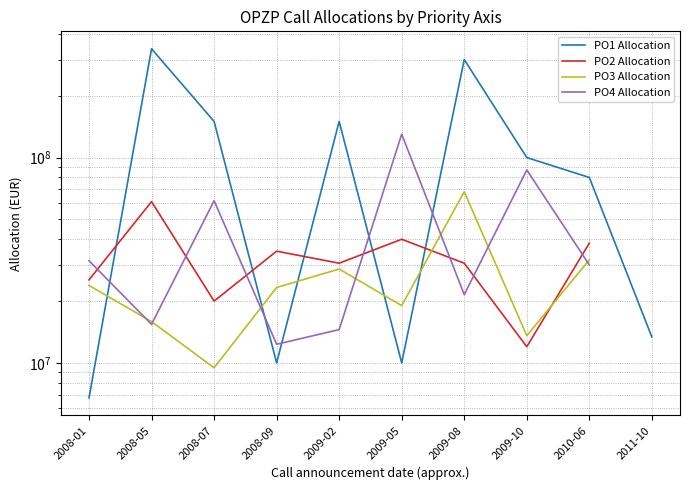

True or false: PO2 Allocation and PO3 Allocation cross at least once.

True